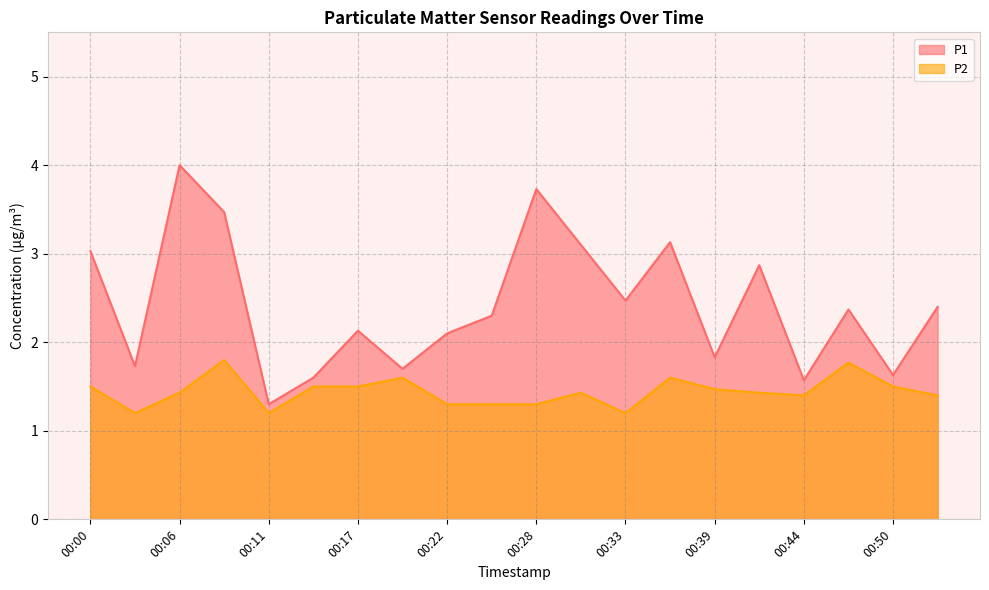

True or false: P2 and P1 cross at least once.

False